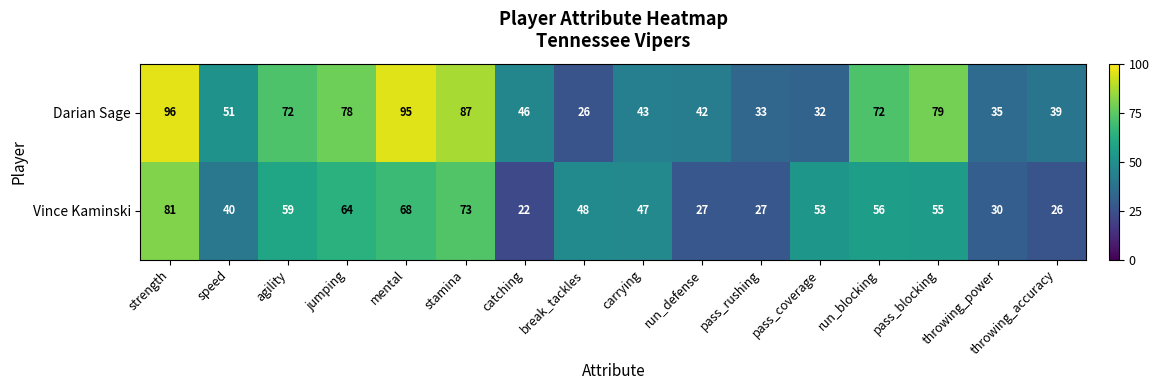

Count the number of categories in the chart.

16